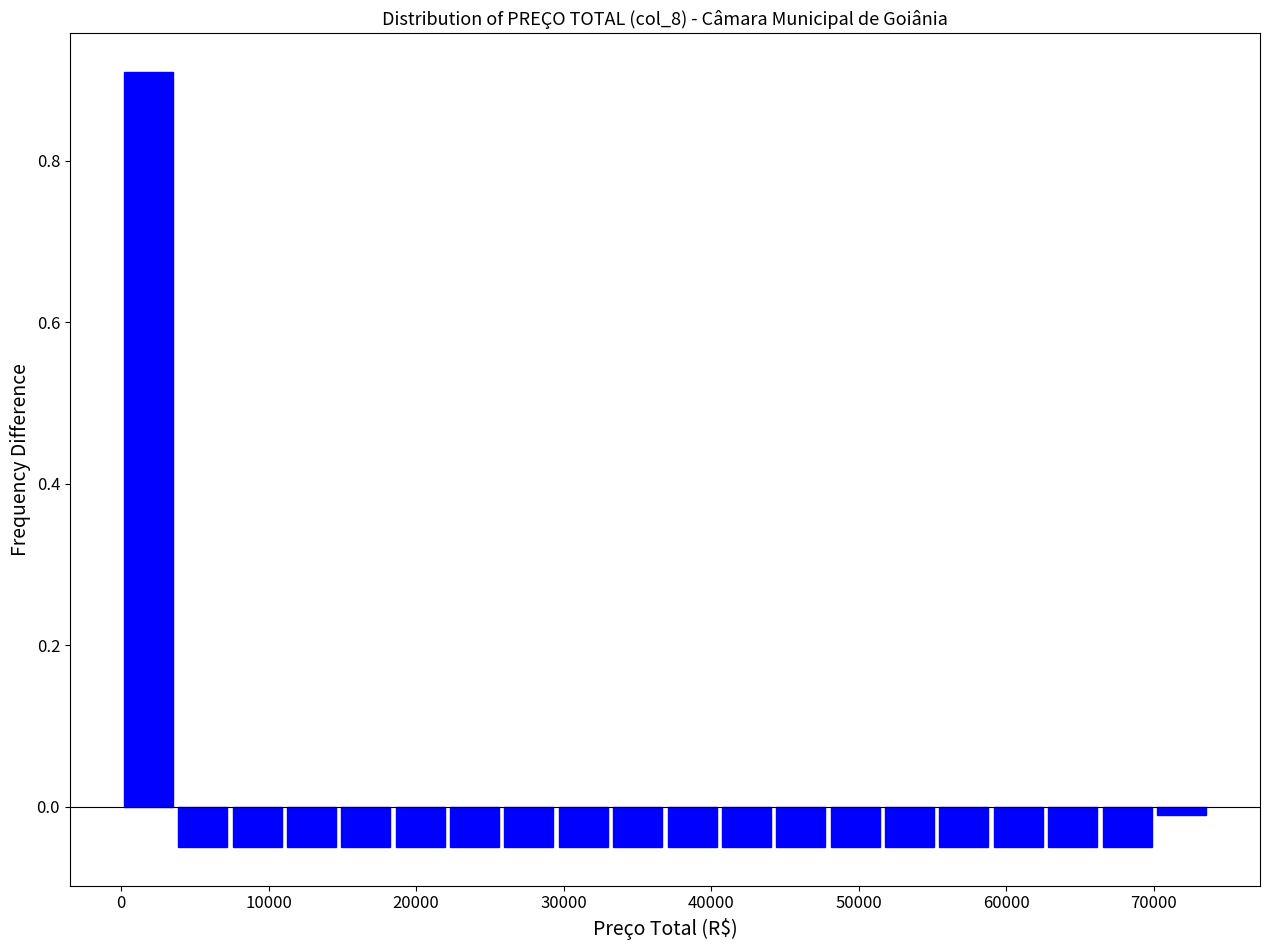

Read against the x-axis, roughly where is the centre of the tallest bar?

2000